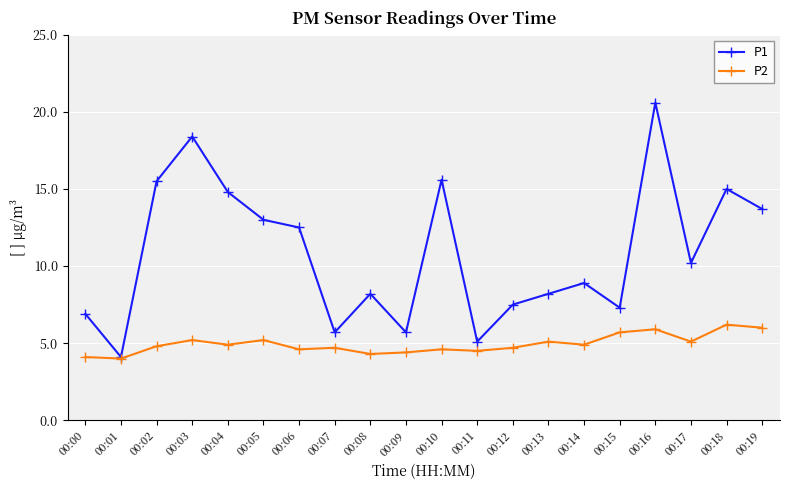

What is the value of the P2 point at the 3rd from the left?

4.8